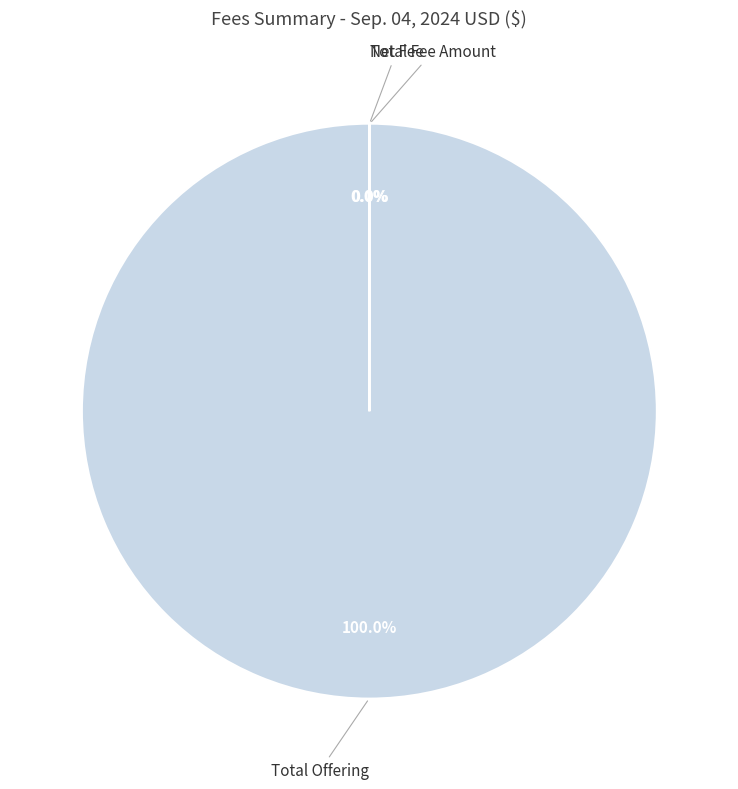

To the nearest percent, what is the difference between the largest and smallest slice percentages?

100%